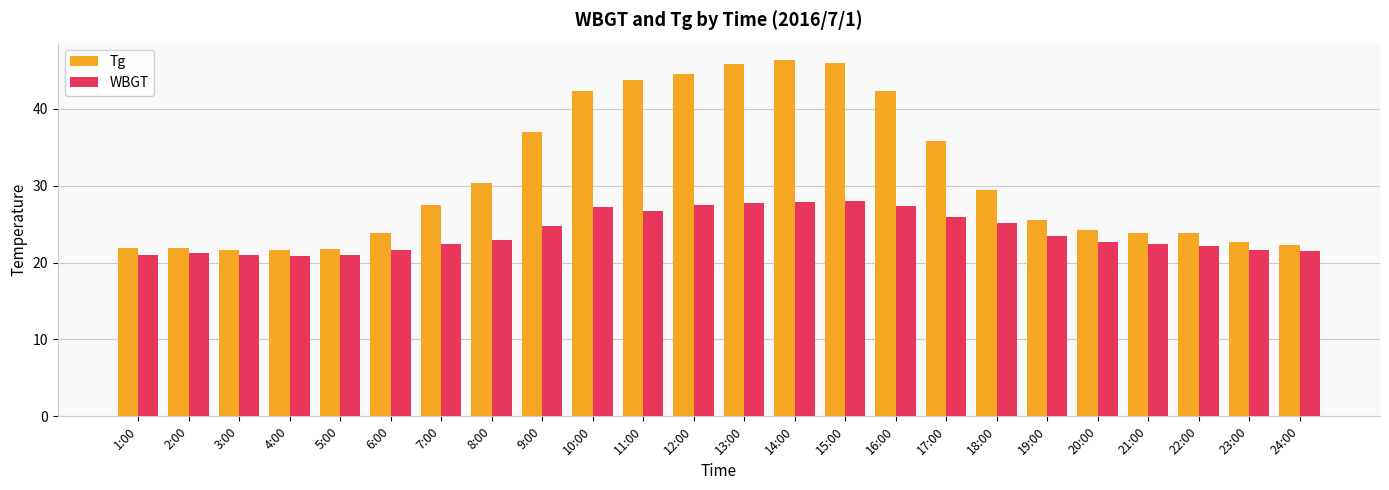

What is the minimum value shown in the chart?

20.9